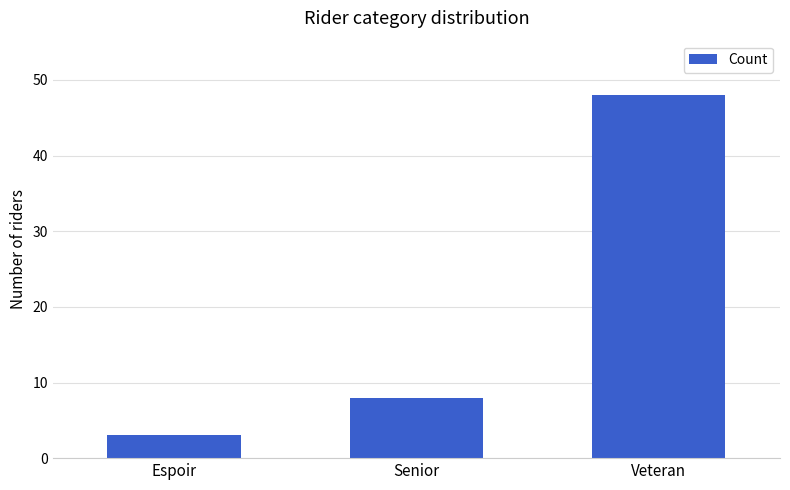

What is the change in value from Senior to Veteran?

+40